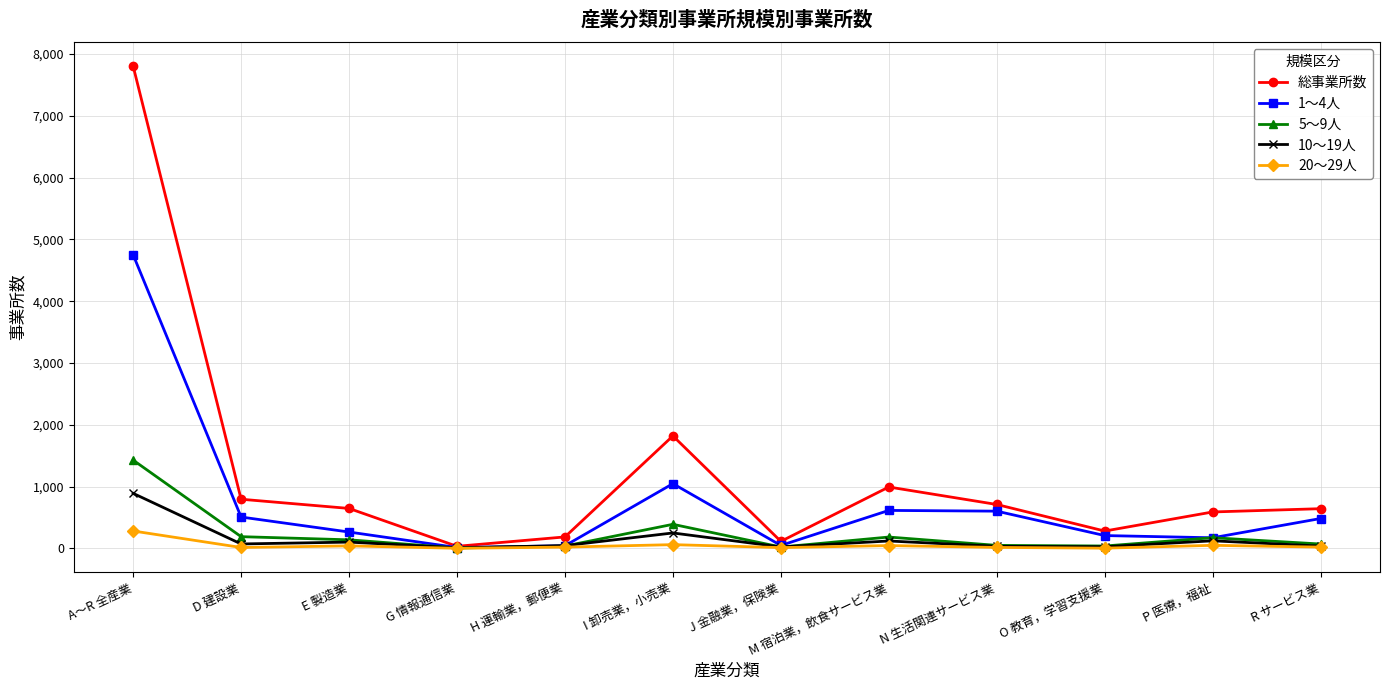

What is the difference between the second highest and minimum values in the 5～9人 series?

383